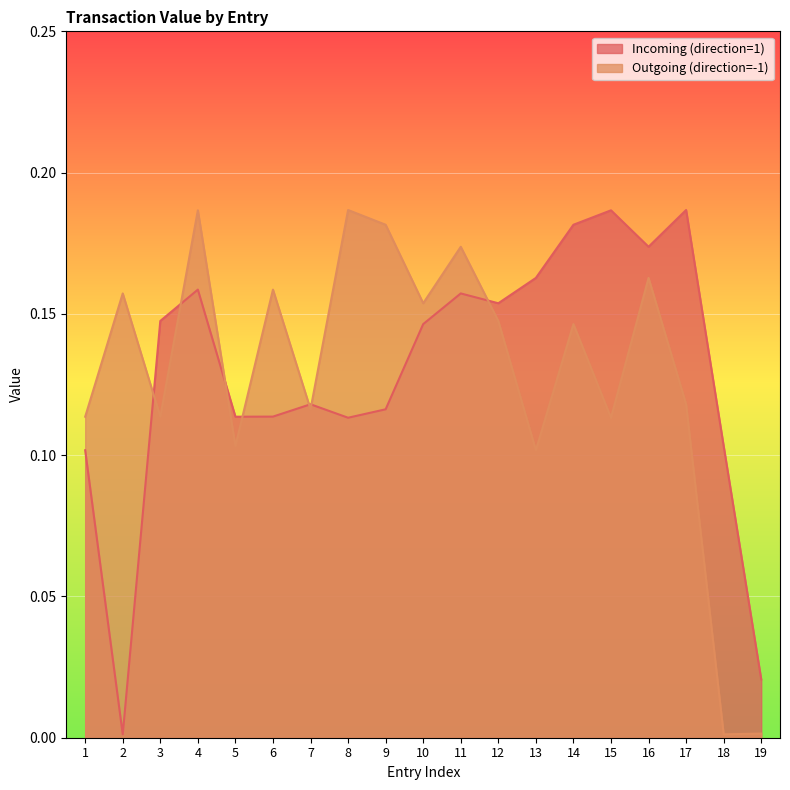

At which category does Incoming (direction=1) reach its first local valley?

2